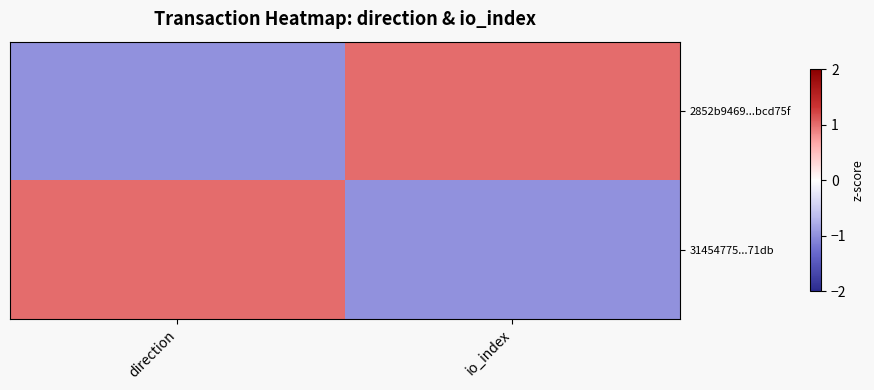

Between direction and io_index, which series saw the biggest shift?

2852b9469...bcd75f